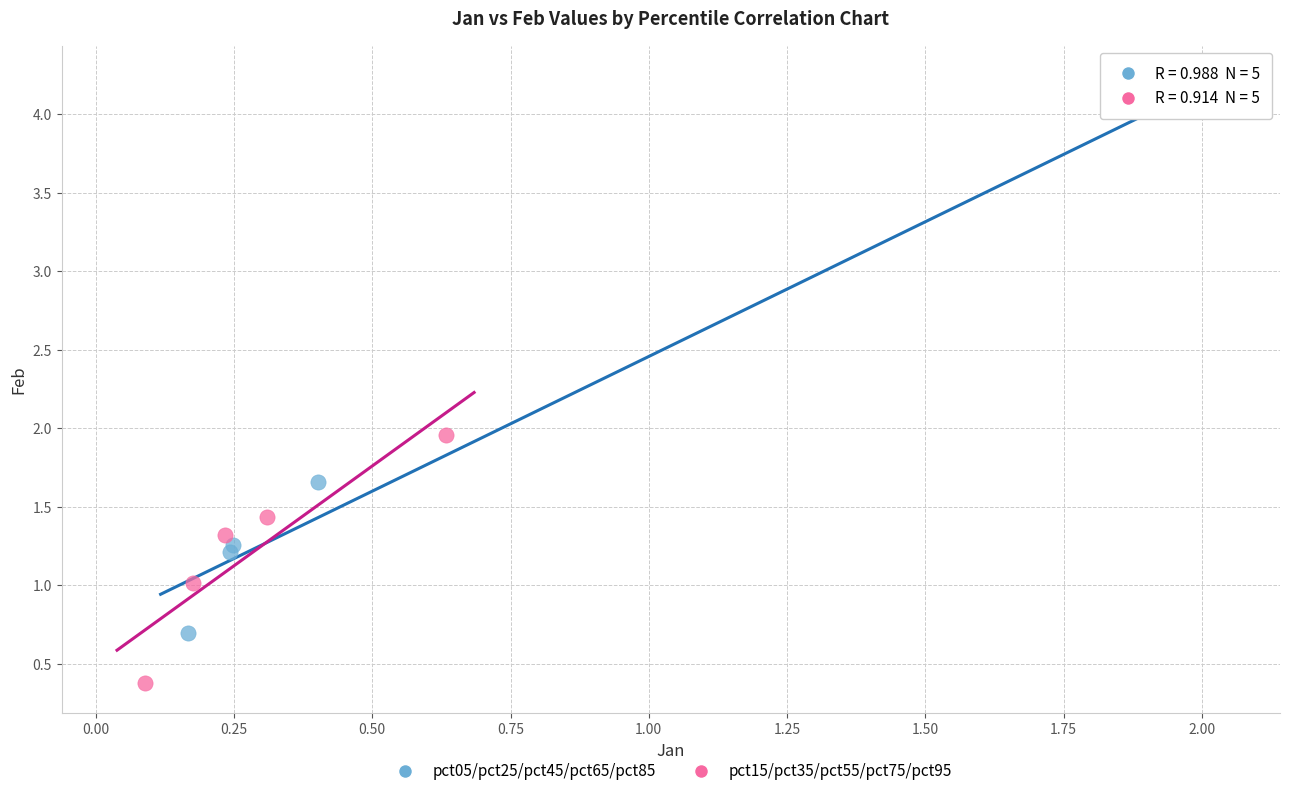

Which series reaches the maximum Y coordinate?

pct05/pct25/pct45/pct65/pct85